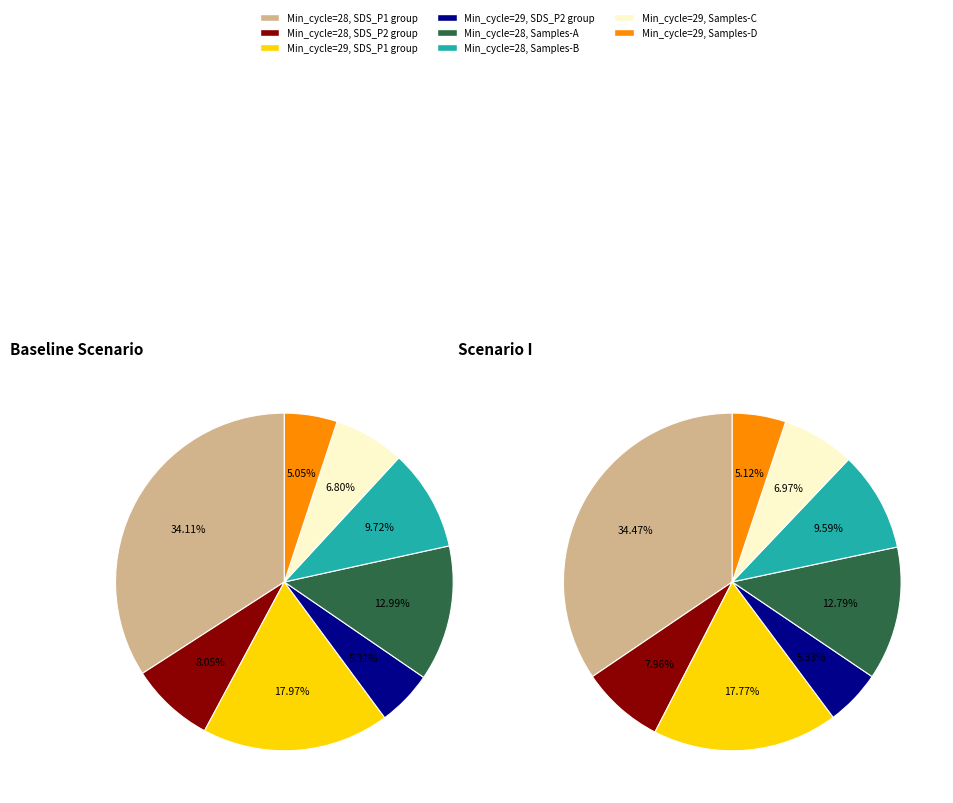

To the nearest percent, what portion does 28 represent?

8%